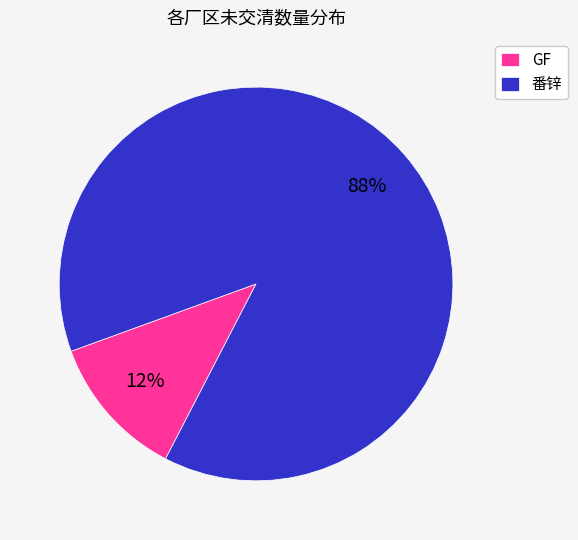

How many slices are in this pie chart?

2